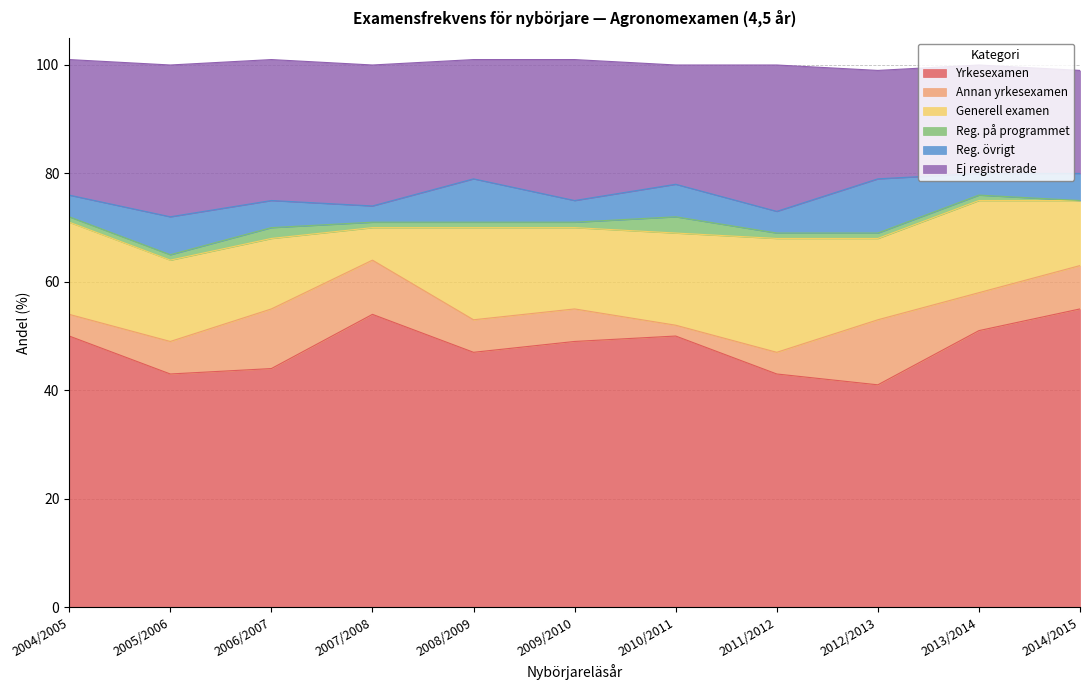

True or false: Annan yrkesexamen has more than 0 points higher than both neighbors.

True